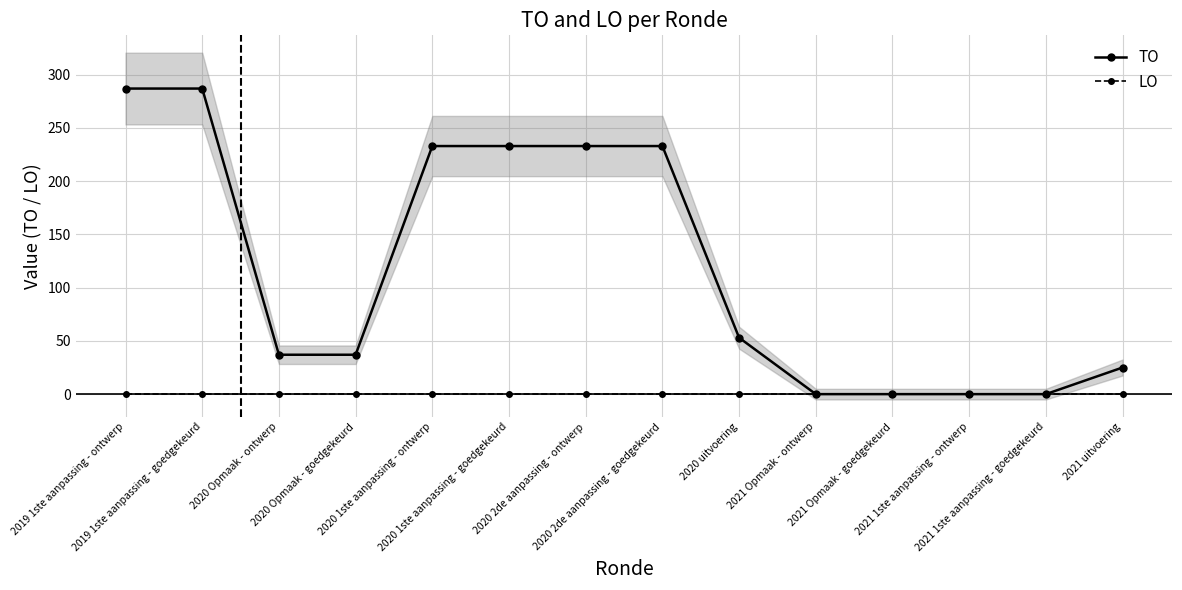

At which label does TO reach its minimum?

2021 Opmaak - ontwerp